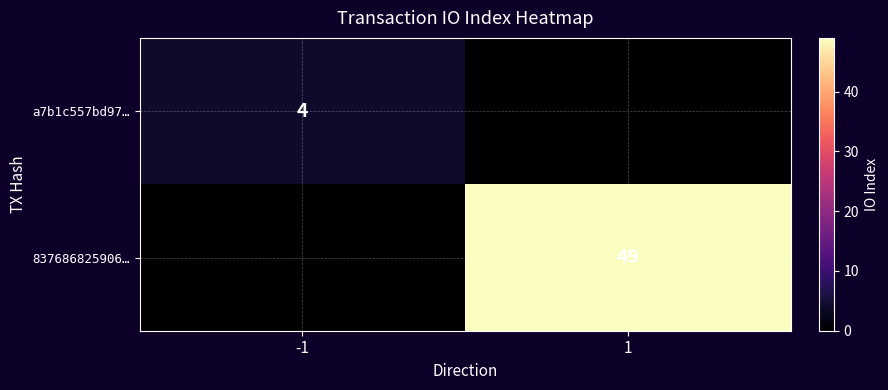

Is it true that a7b1c557bd97… equals 1 at -1?

False